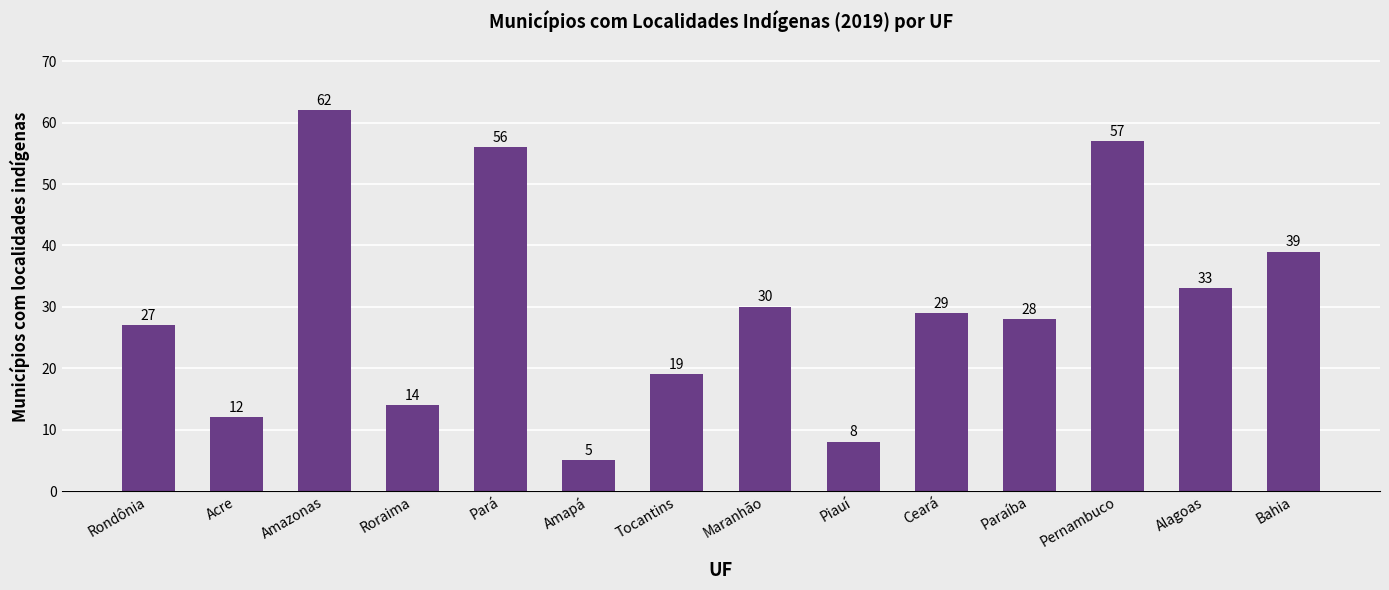

What is the ratio of the value at Bahia to the value at Amazonas?

0.6